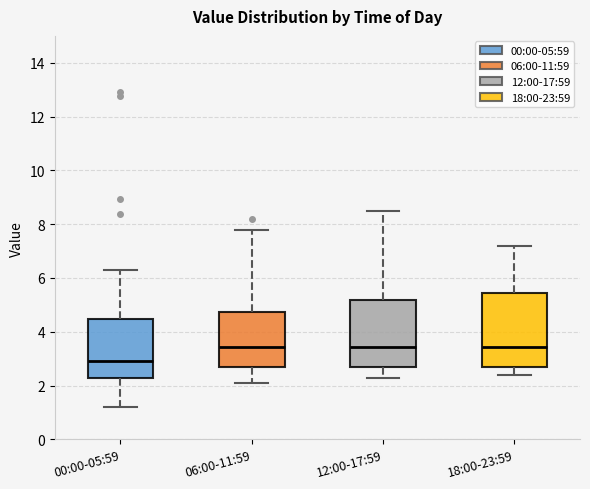

Reading left to right, transcribe this box plot: for each box, give where its median line is, the range the box spans, and where its two whiskers end, as read against the y-axis. The values are not printed on the chart, so give them approximately, as read against the axis.

00:00-05:59: median 3.0, box 2.2 to 4.4, whiskers 1.2 to 6.4
06:00-11:59: median 3.4, box 2.6 to 4.8, whiskers 2.2 to 7.8
12:00-17:59: median 3.4, box 2.6 to 5.2, whiskers 2.4 to 8.6
18:00-23:59: median 3.4, box 2.8 to 5.4, whiskers 2.4 to 7.2